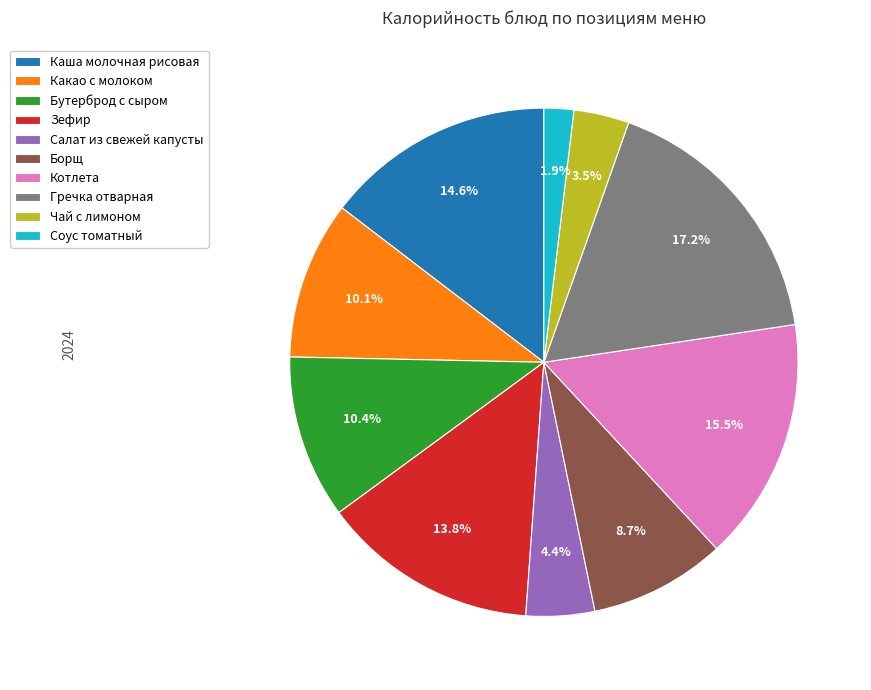

Do Чай с лимоном and Гречка отварная together represent more than half of the pie?

No